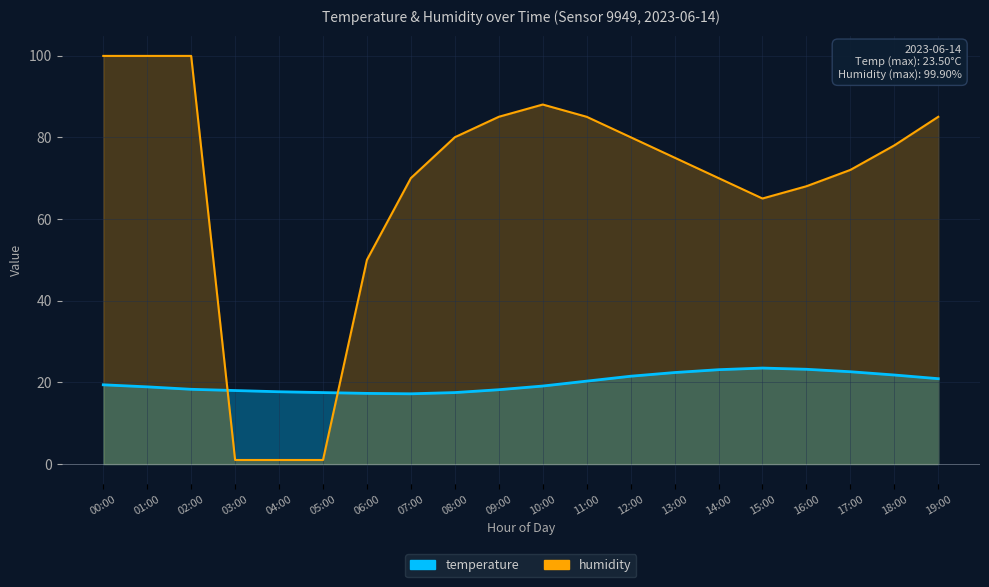

How many intersections are there between temperature and humidity?

2